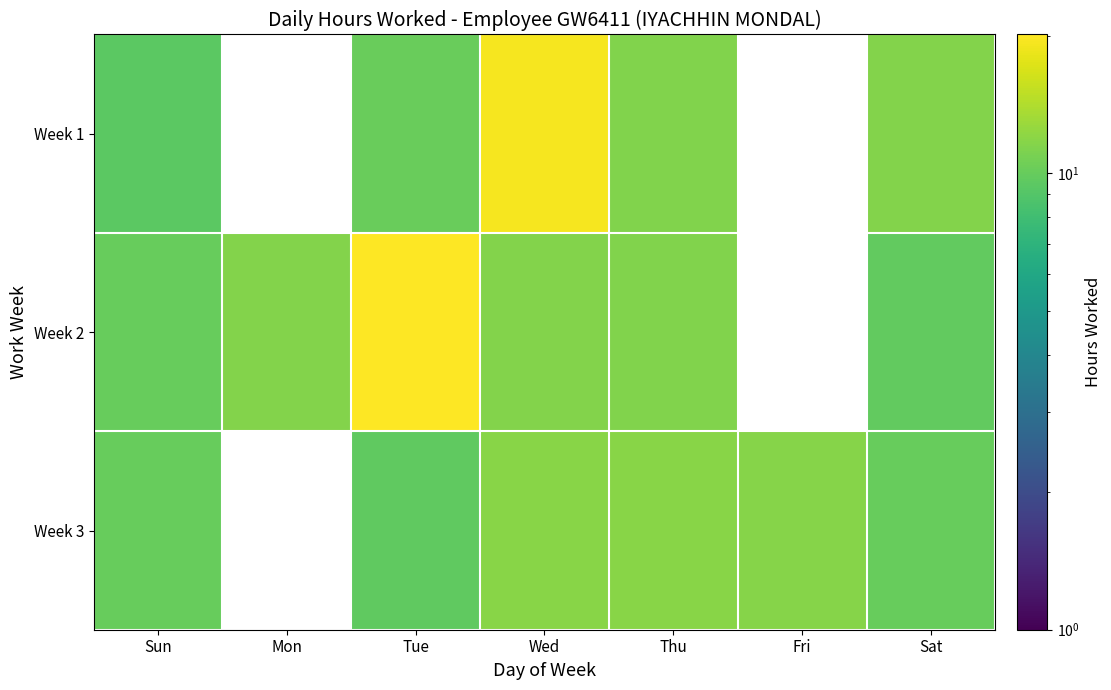

At which label is Week 2 closest to 14?

Wed